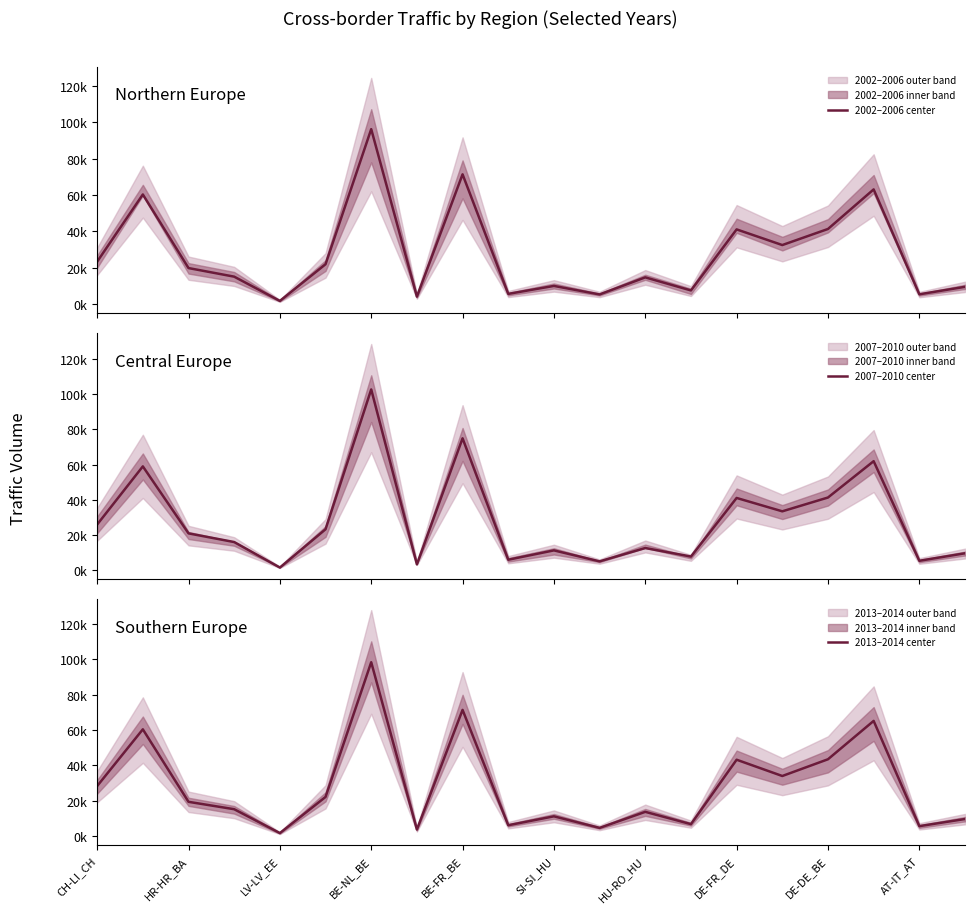

What is the label of the 16th point from the left?

15